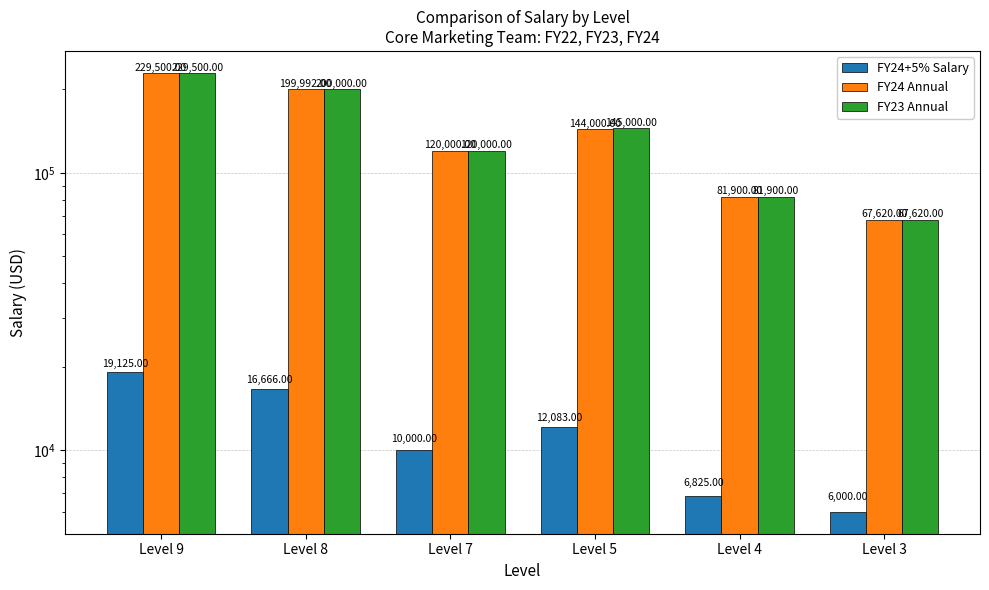

What is the sum of all FY23 Annual values?

844020